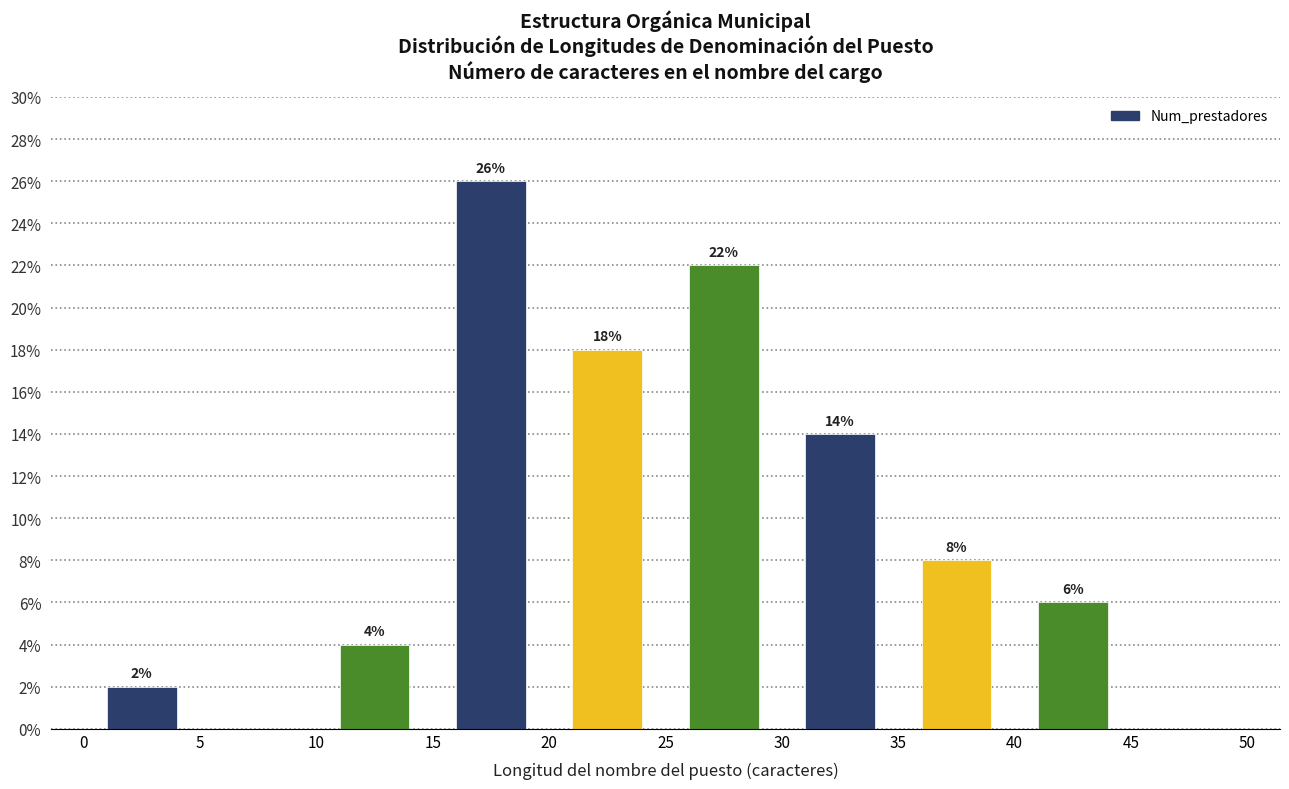

Which range on the x-axis has the tallest bar?

15 to 20